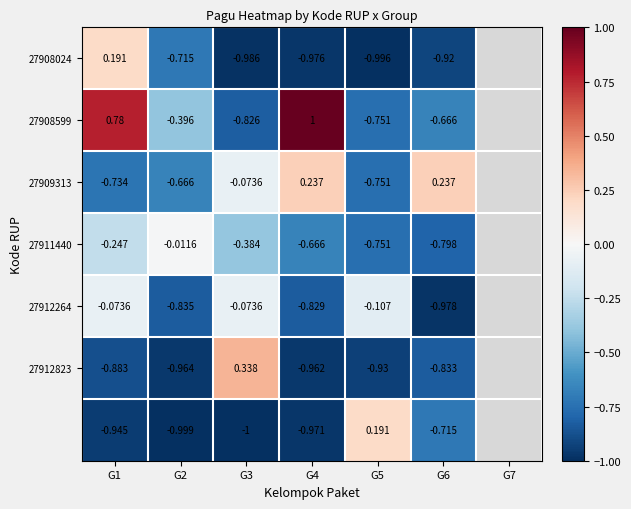

Is the value of 27912823 at G6 greater than the value of 27912264 at G4?

No